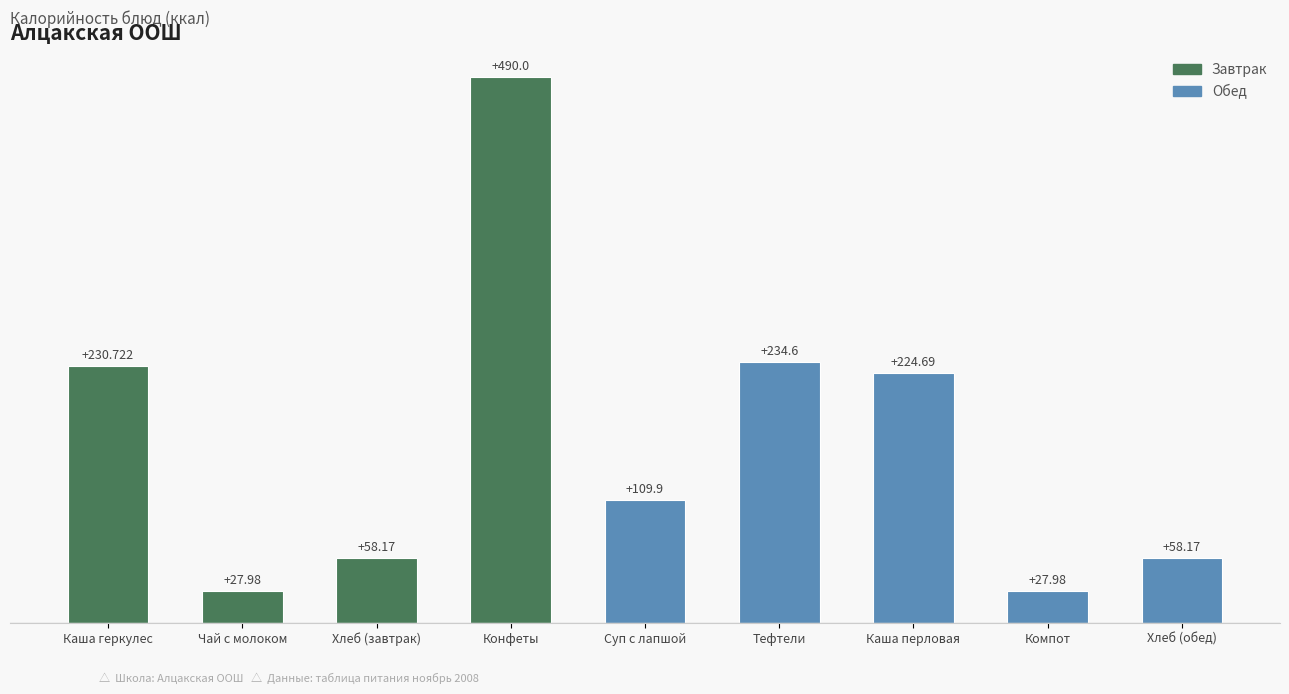

Between Компот and Тефтели, which is larger?

Тефтели